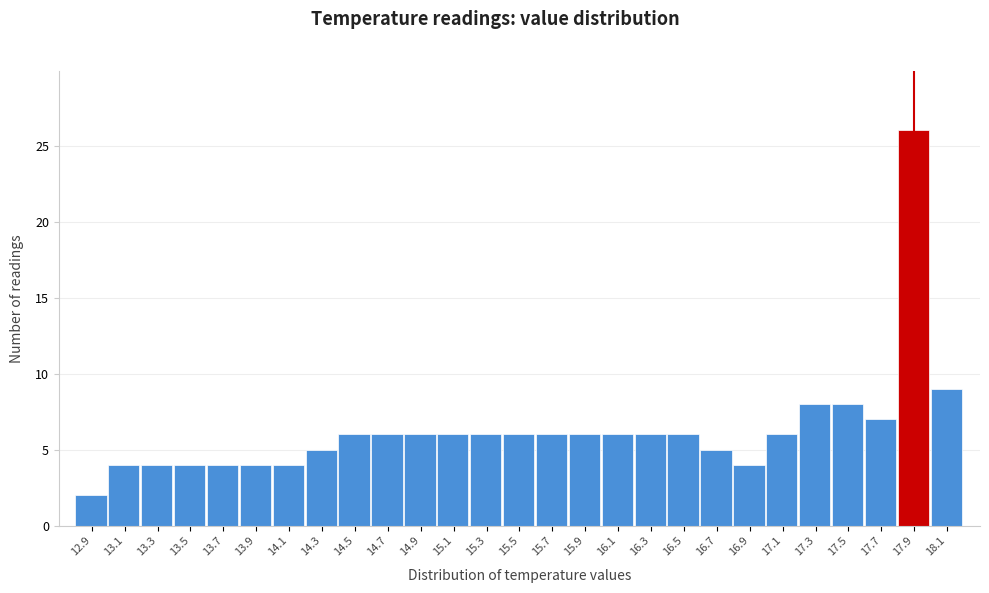

Reading right to left, extract all data points from this chart.

9	26	7	8	8	6	4	5	6	6	6	6	6	6	6	6	6	6	6	5	4	4	4	4	4	4	2